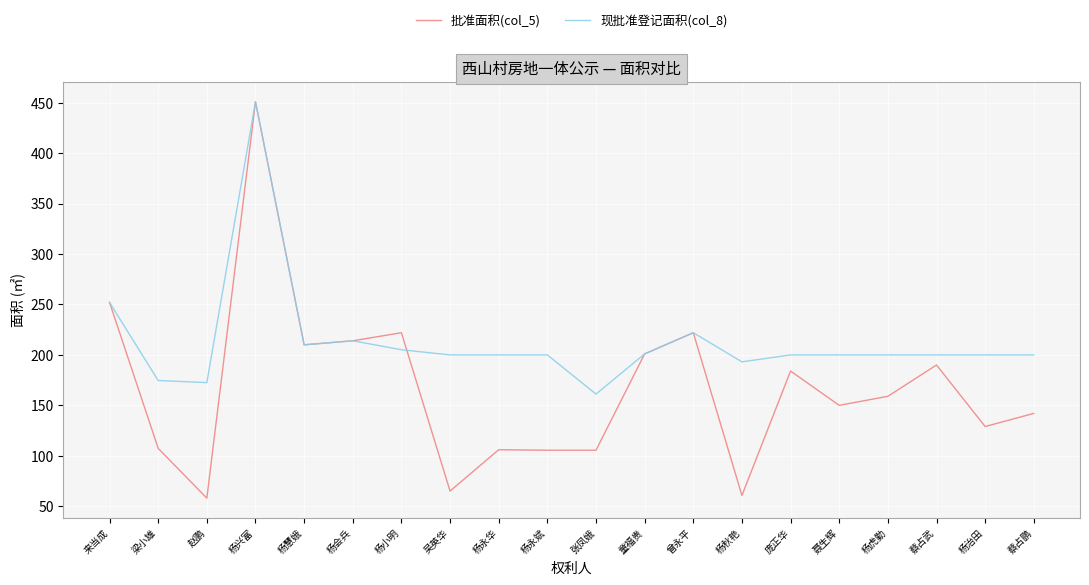

What is the minimum value for 批准面积(col_5)?

58.0